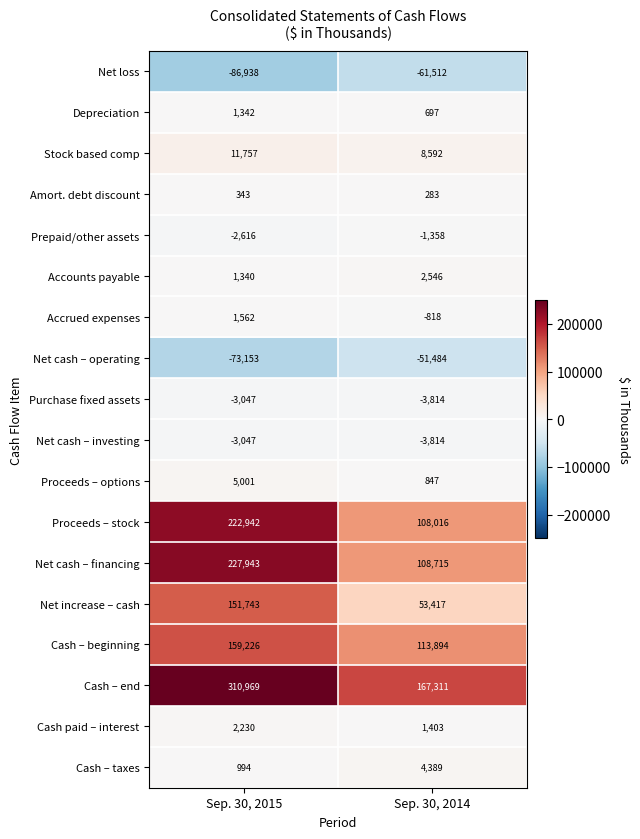

Which label corresponds to the largest value in the chart?

Sep. 30, 2015